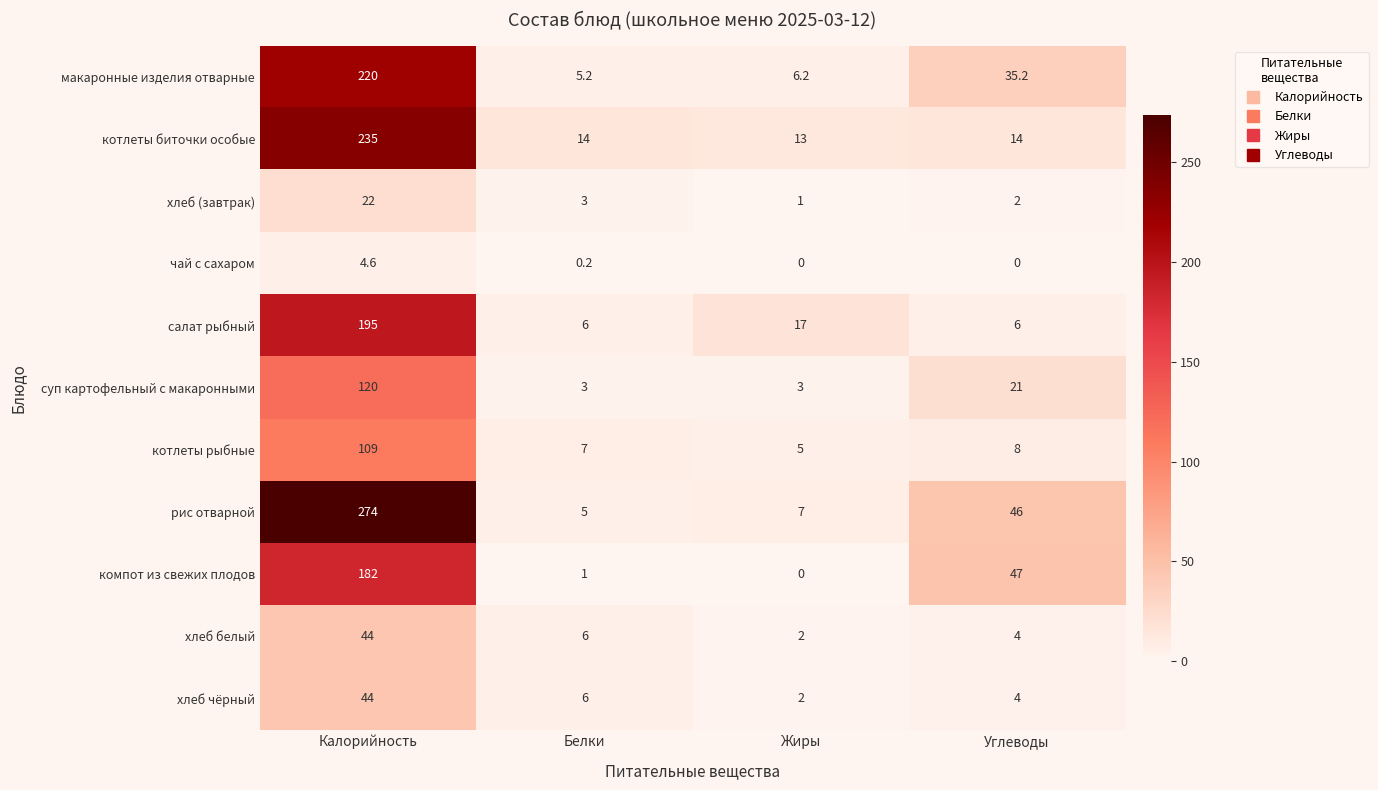

What is the average value of the макаронные изделия отварные series?

66.7